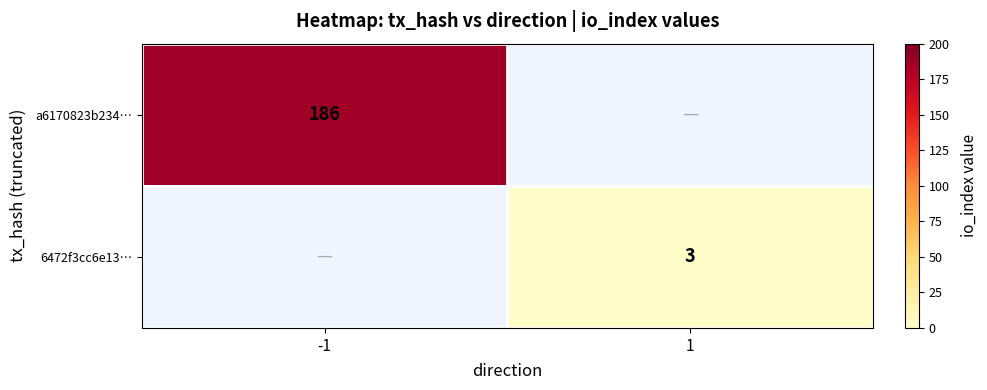

True or false: 6472f3cc6e13… has a value of 1 at 1.

False